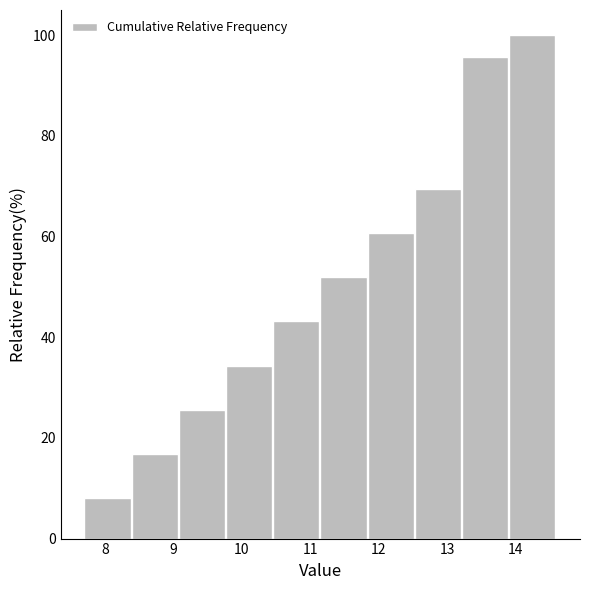

What is the height of the bar covering 9.77 to 10.46 on the x-axis? Neither the bar edges nor the heights are printed on the chart, so give them approximately, as read against the axes.

34